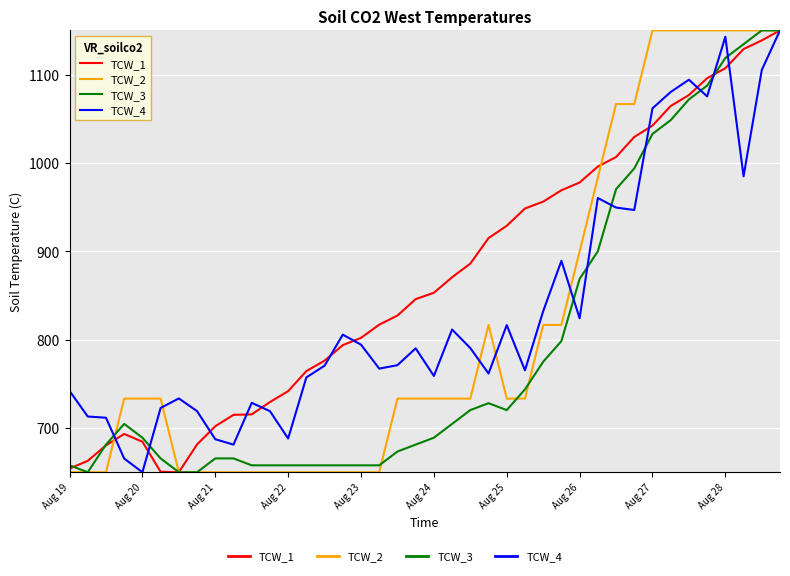

Which series has the largest total across all categories?

TCW_1